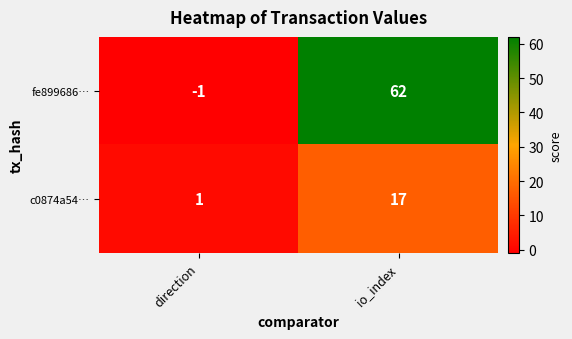

Which series has the largest total across all categories?

fe899686…